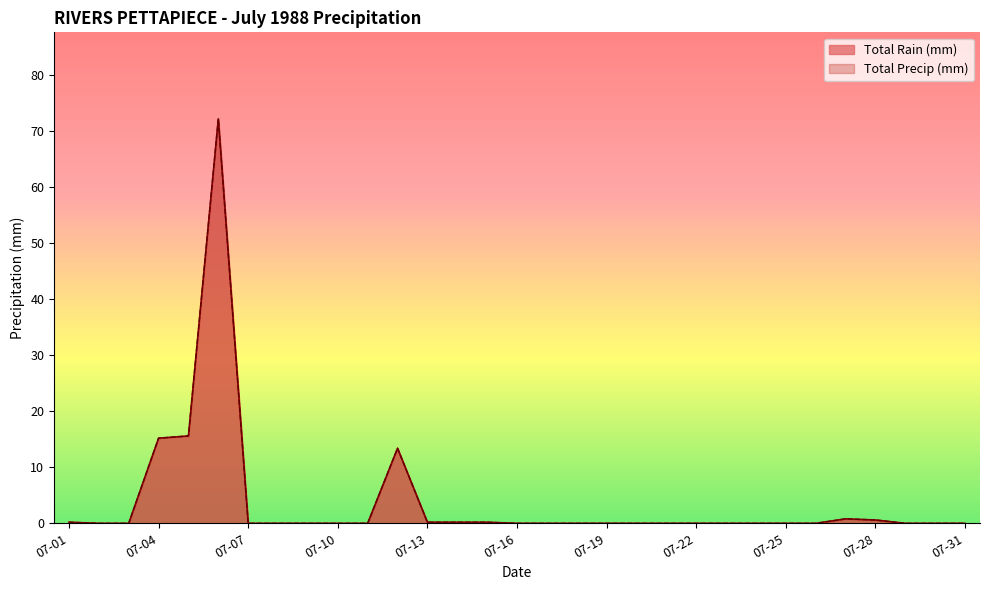

What is the difference between the second highest and minimum values in the Total Precip (mm) series?

15.6